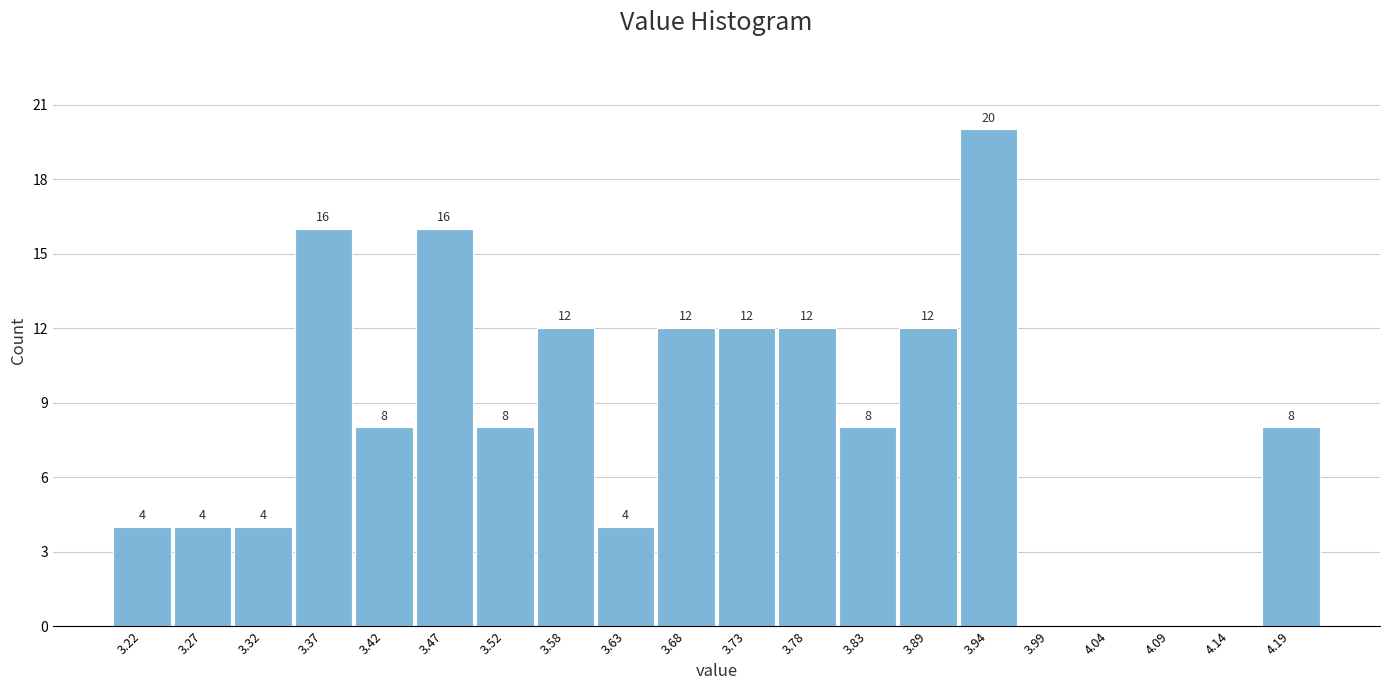

Which range on the x-axis has the tallest bar?

3.91 to 3.96